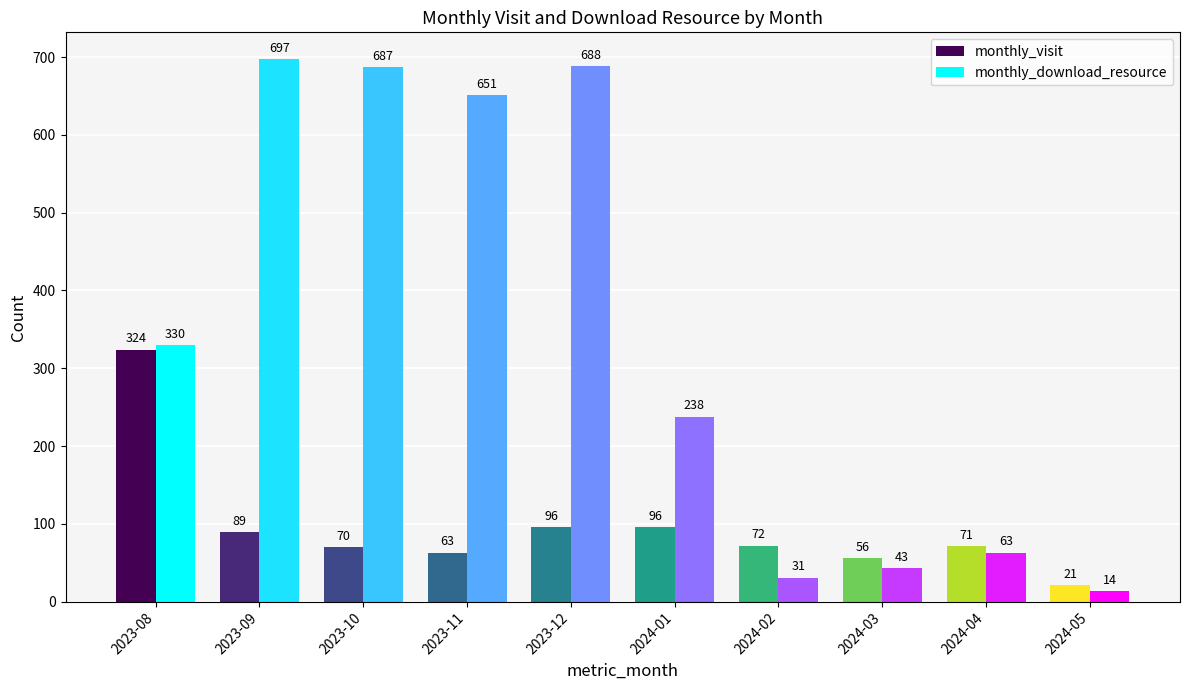

Are the bars horizontal?

No